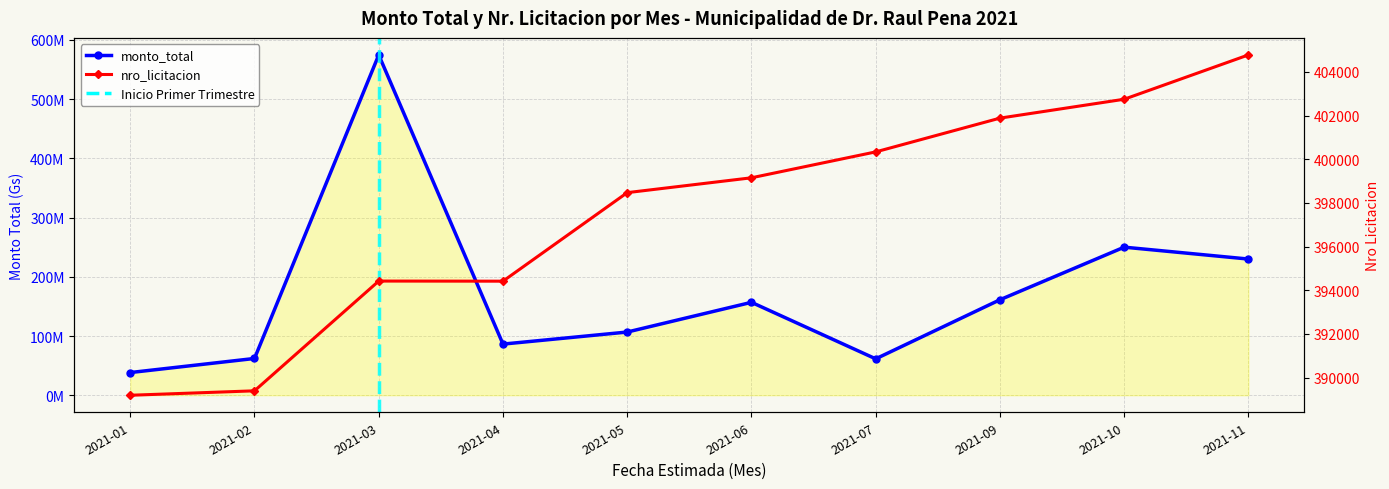

What is the value of the nro_licitacion point at the 7th from the left?

400337